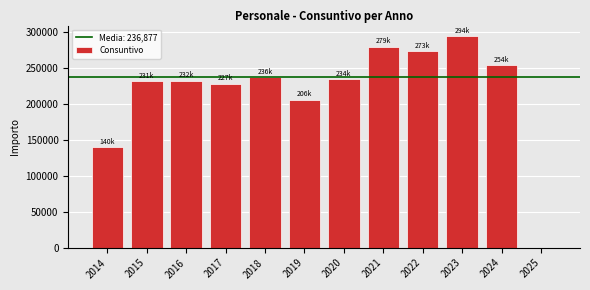

What is the sum of all values?

2605644.6